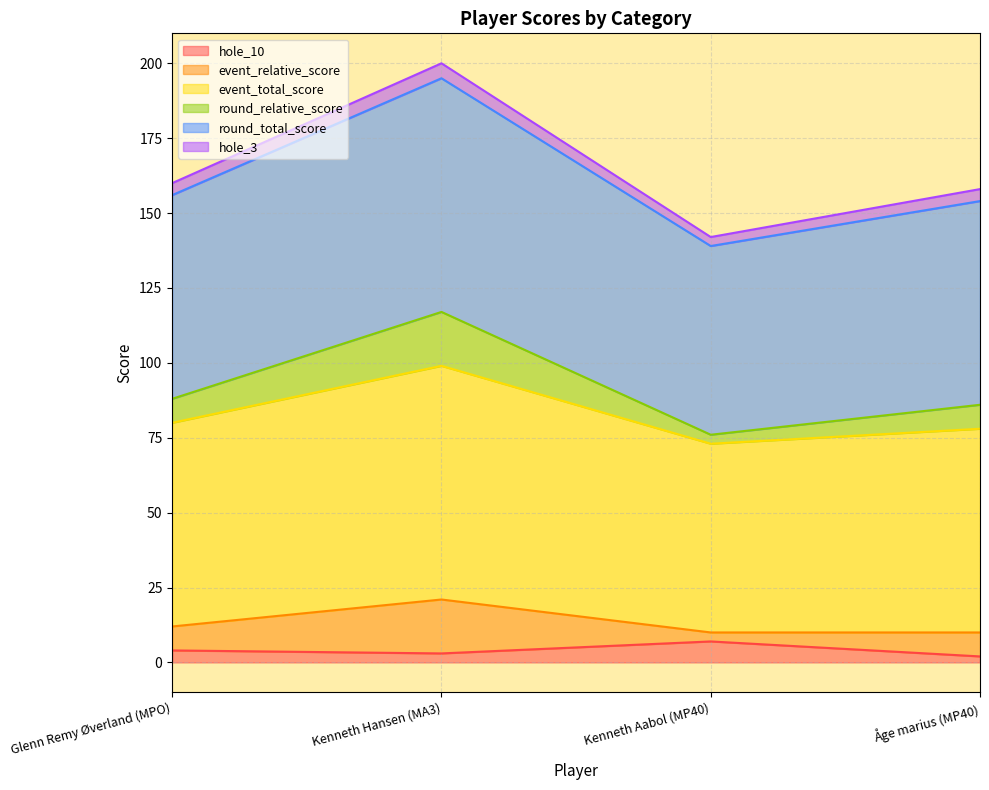

What position from the left is Åge marius (MP40)?

4